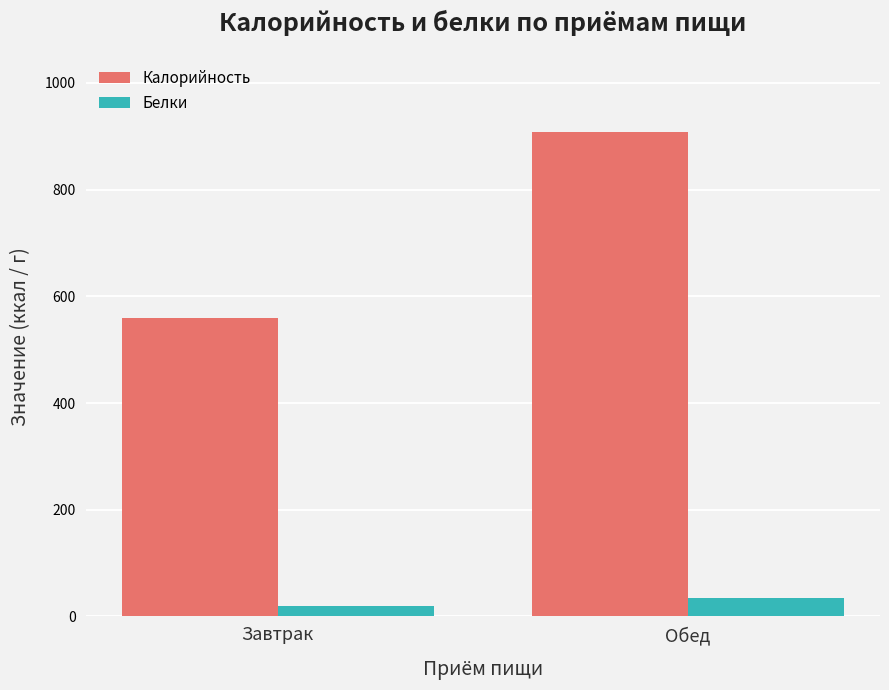

At how many categories does at least one series exceed 851?

1